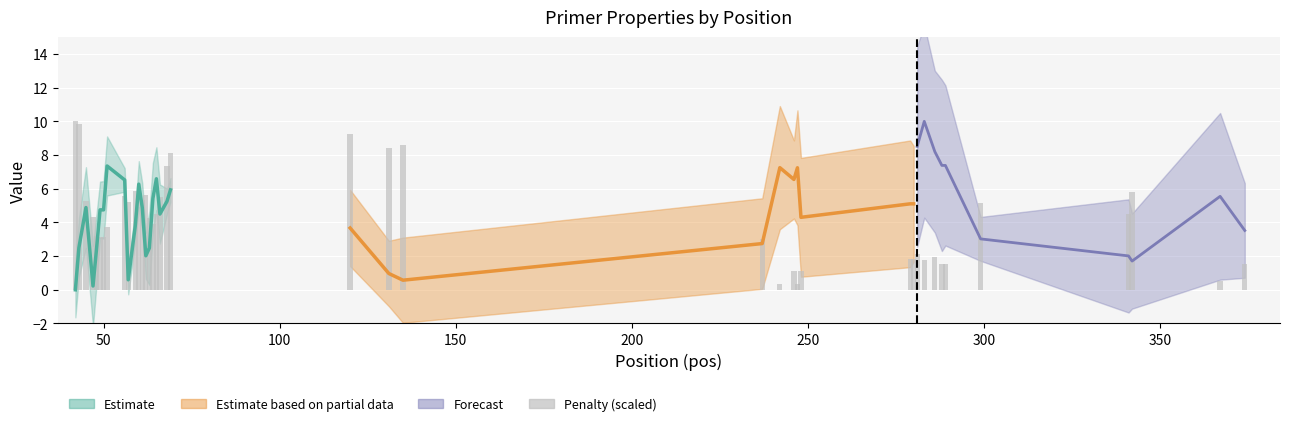

What is the label of the 39th bar from the right?

50